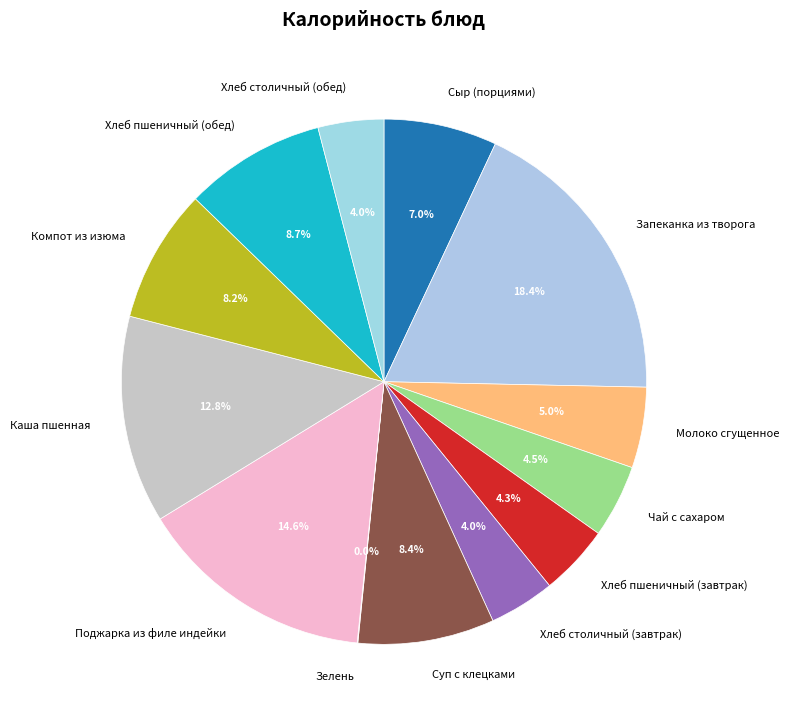

What portion of the pie excludes Хлеб столичный (завтрак)?

96.0%